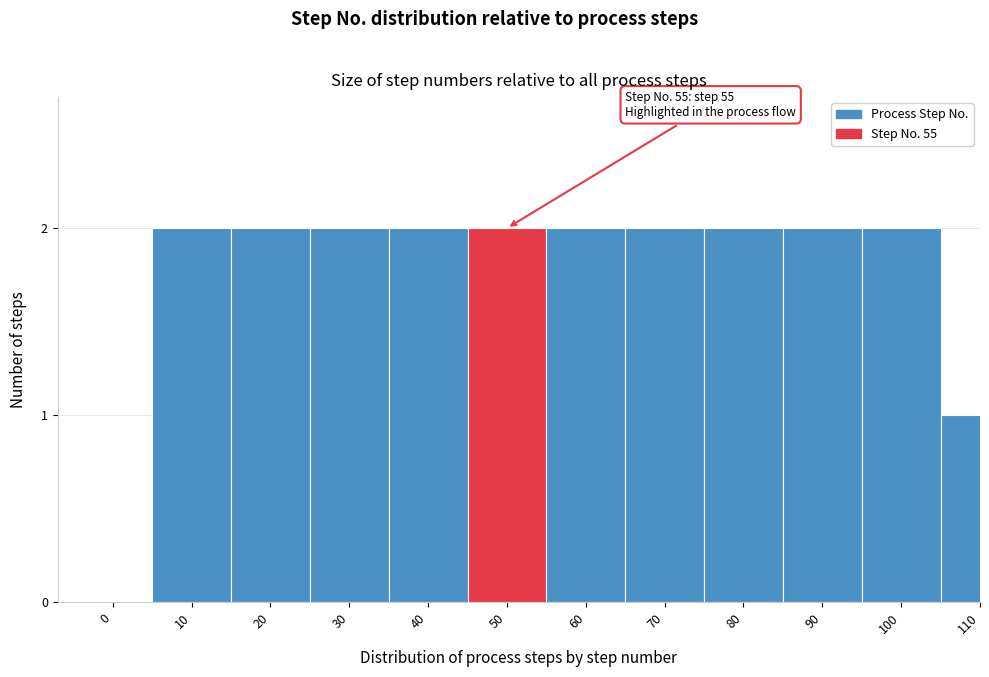

Reading left to right, extract all data points from this chart.

0=0	10=2	20=2	30=2	40=2	50=2	60=2	70=2	80=2	90=2	100=2	110=1